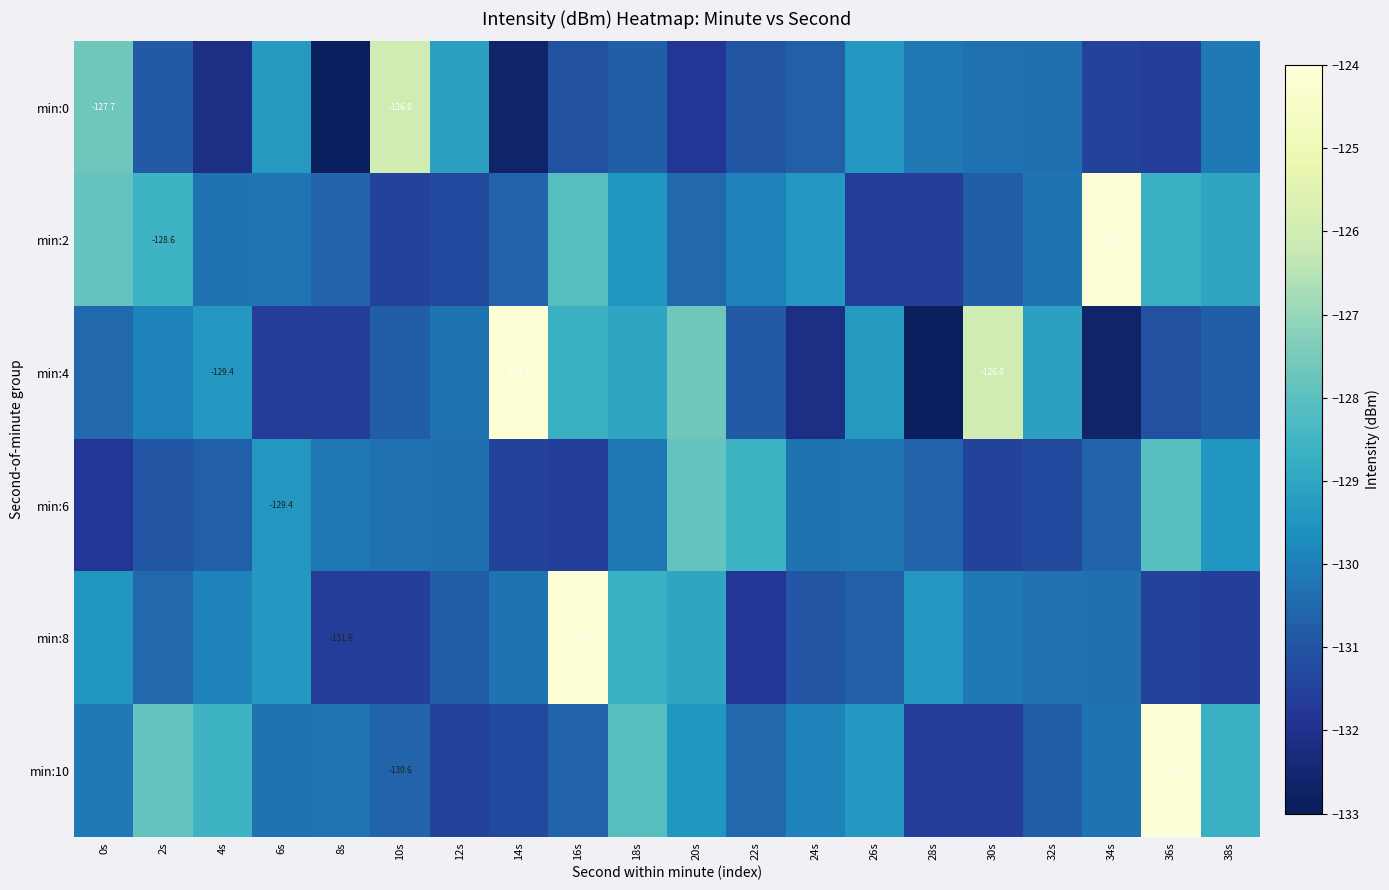

Is it true that min:4 equals -130.3 at 12s?

True